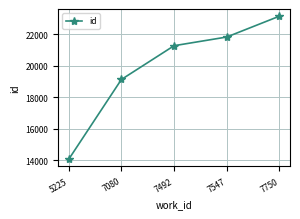

How many data points are less than 21270?

2